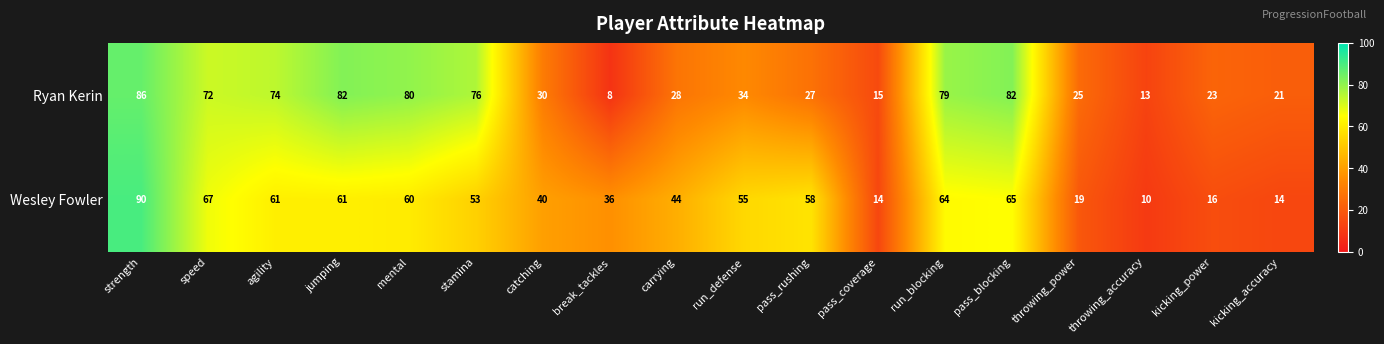

True or false: Ryan Kerin has a value of 3 at throwing_accuracy.

False